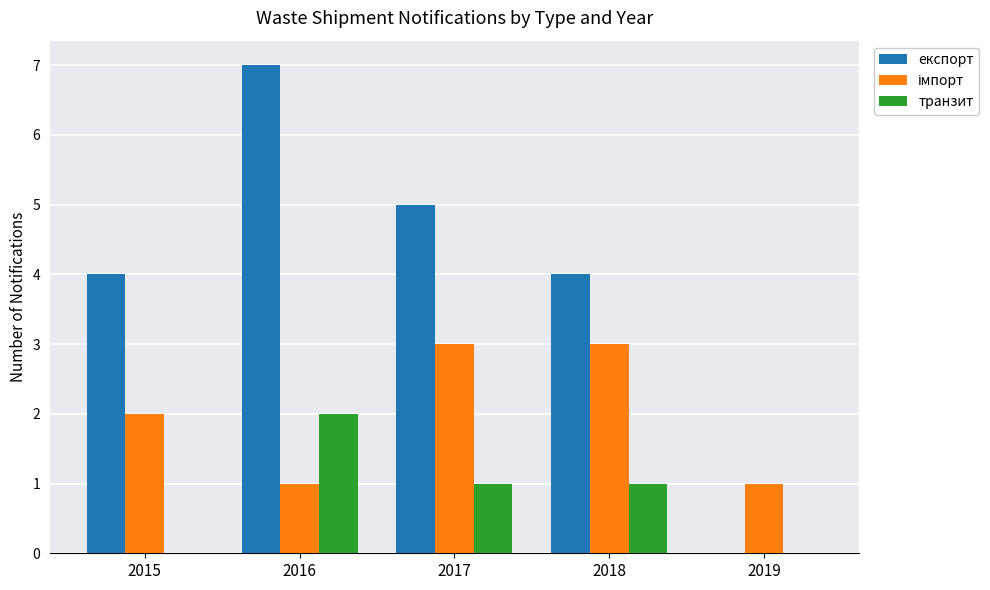

Is the value of транзит at 2017 greater than the value of експорт at 2019?

Yes